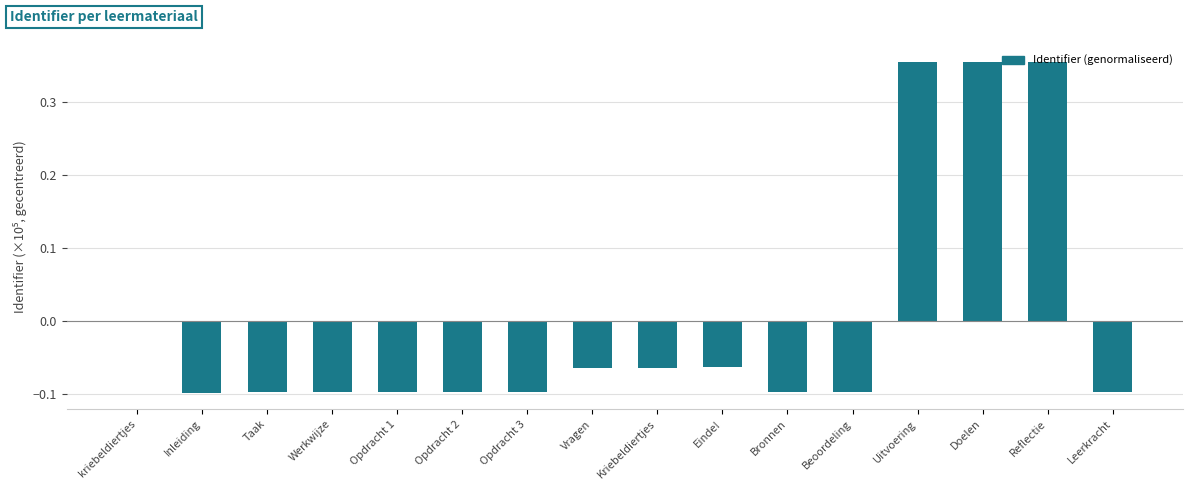

The chart shows a value of -0.1 at Opdracht 1. True or false?

True